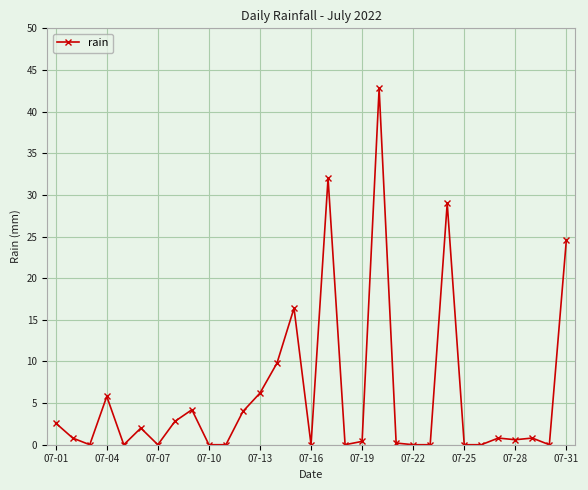

What is the sum of all values?

185.8